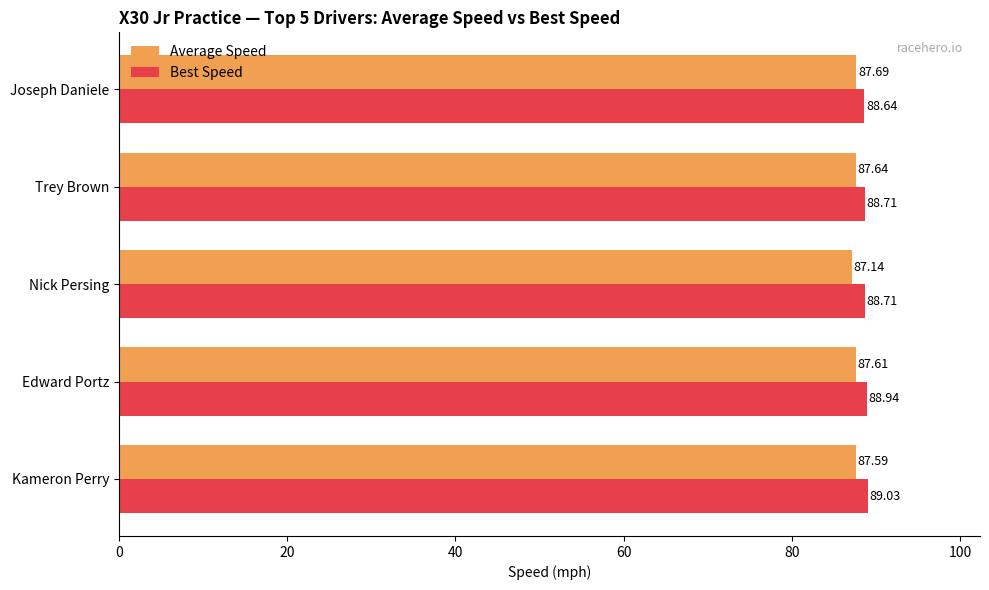

What is the difference between the highest and lowest values at Trey Brown?

1.1